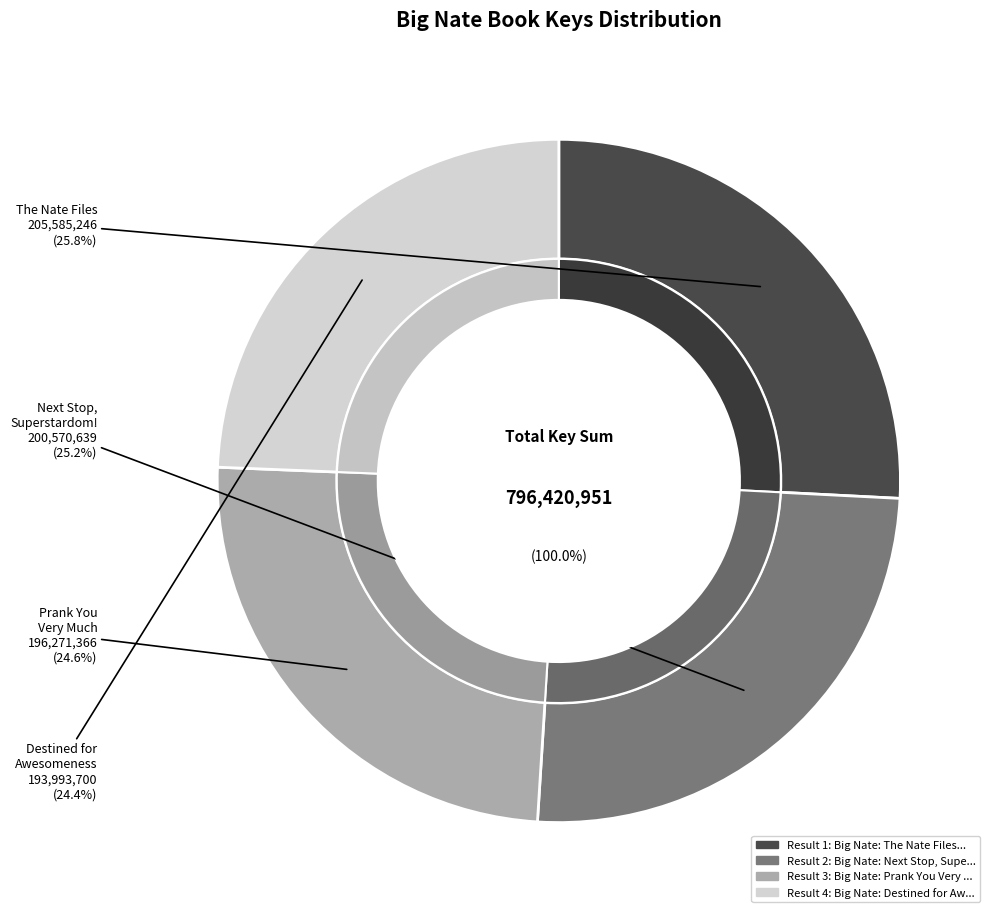

What is the change in value from Big Nate: The Nate Files to Big Nate: Destined for Awesomeness?

-11591546